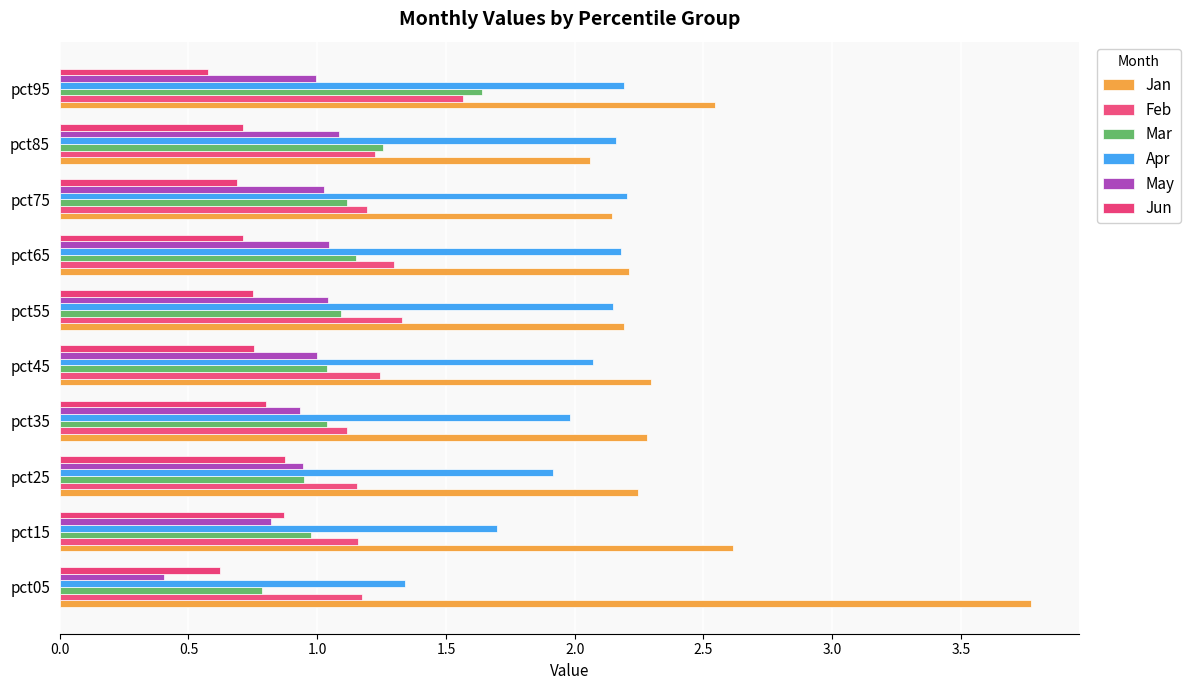

How many data points does each series have?

10